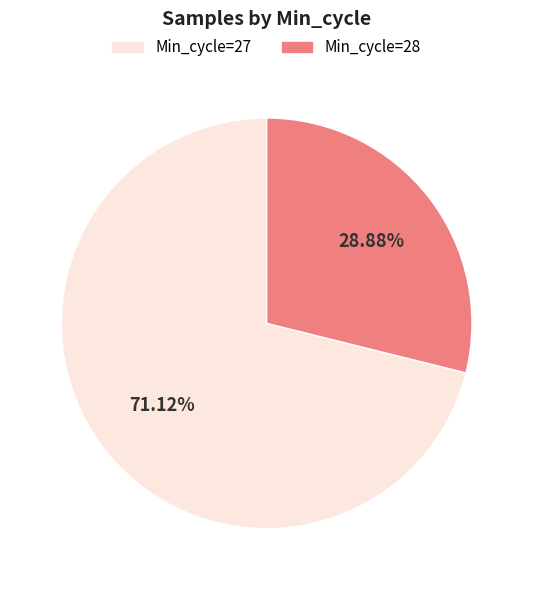

Is there a majority slice in this chart?

Yes